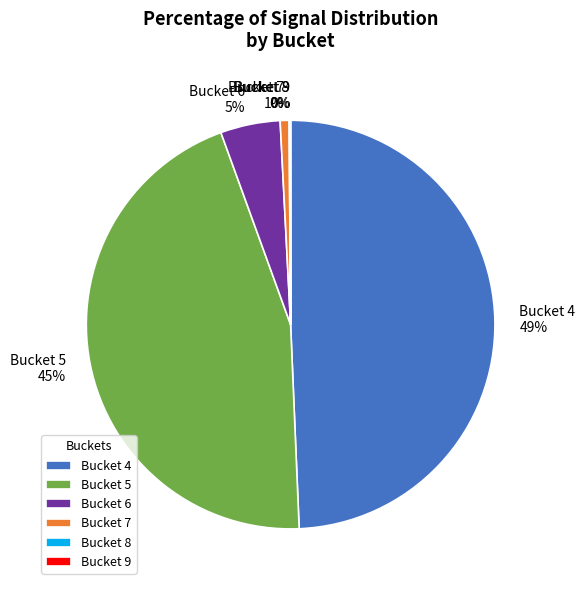

To the nearest percent, what is the difference between the Bucket 6 and Bucket 7 slice percentages?

4%